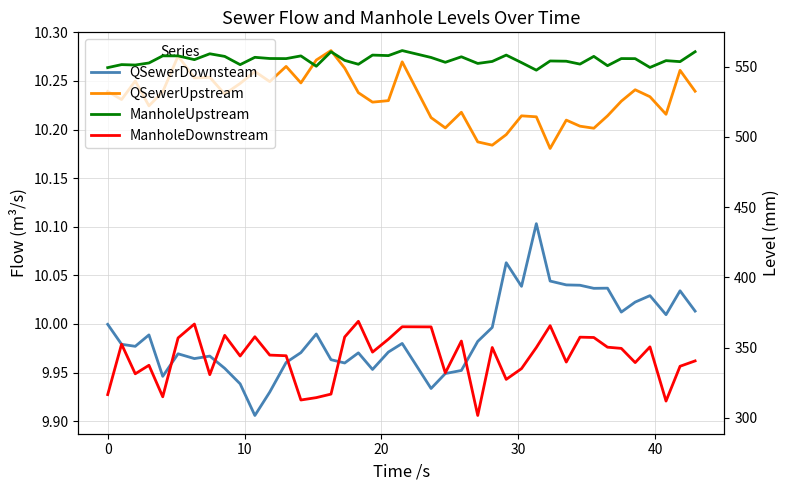

Is this an area chart (filled region under the line)?

No